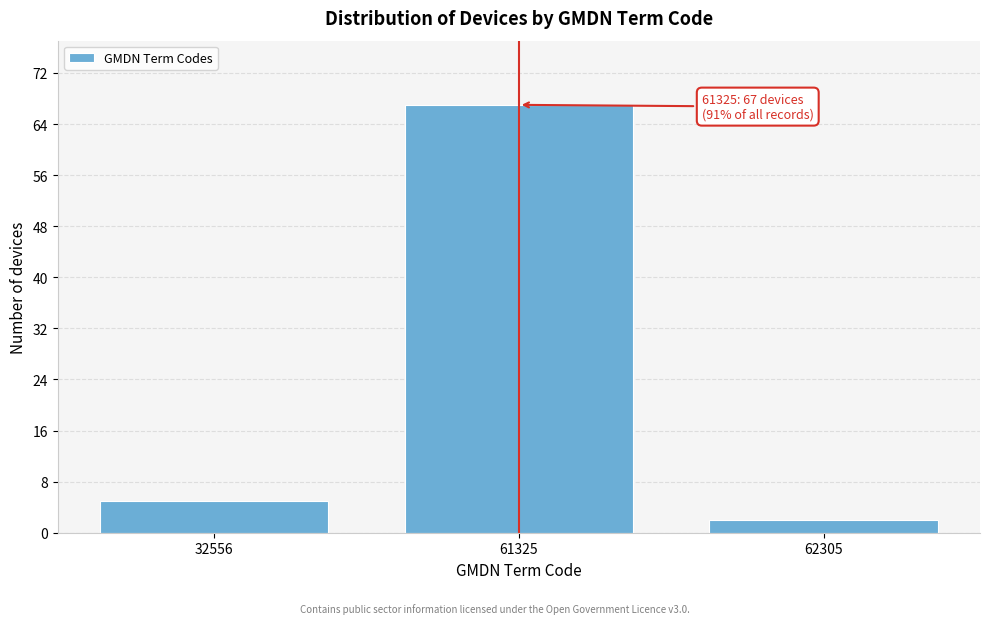

Reading left to right, extract all data points from this chart.

5	67	2